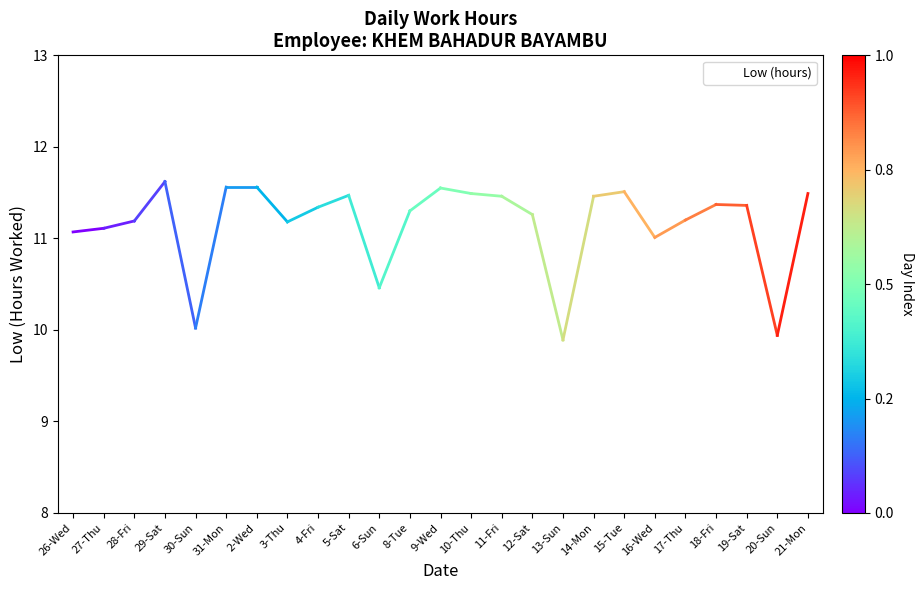

The chart shows a value of 17.3 at 9-Wed. True or false?

False